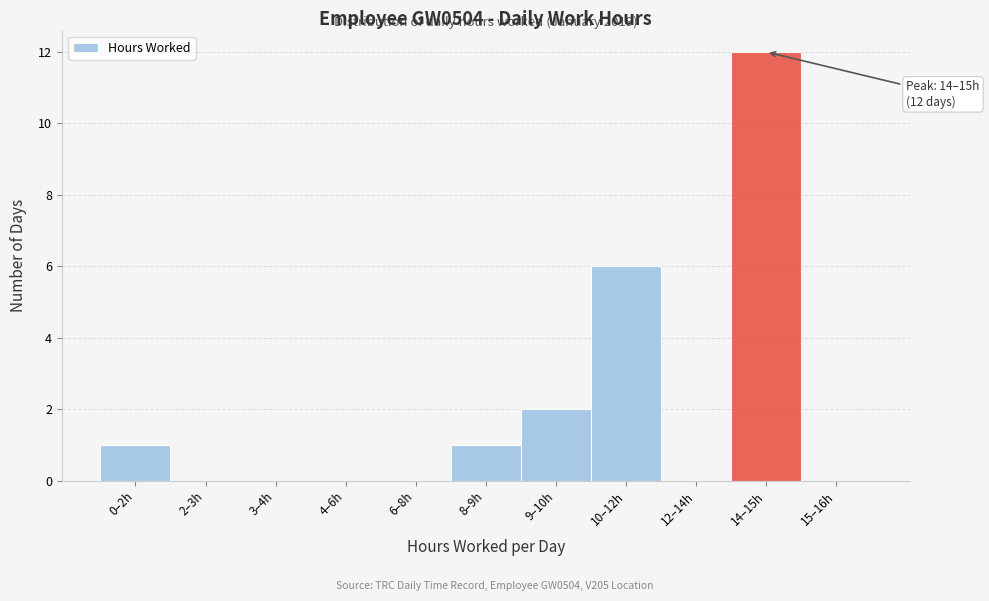

Reading right to left, what are all the values shown in this chart?

15–16h=0	14–15h=12	12–14h=0	10–12h=6	9–10h=2	8–9h=1	6–8h=0	4–6h=0	3–4h=0	2–3h=0	0–2h=1